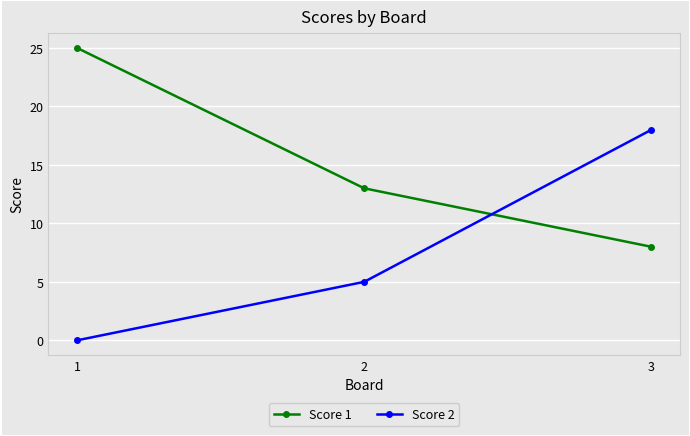

What is the value of the Score 1 point at the 2nd from the left?

13